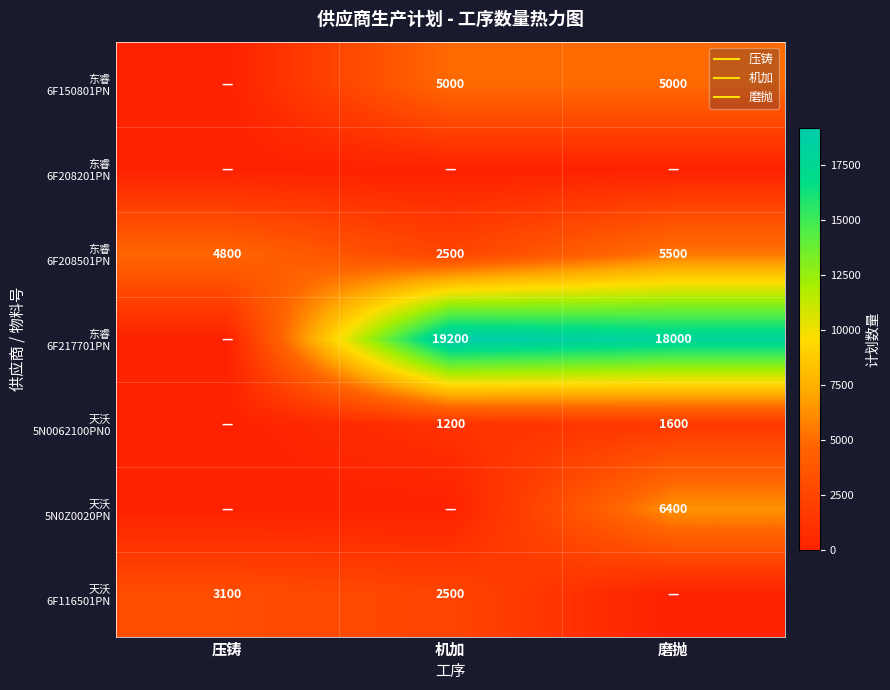

The 东睿 6F208201PN series shows 0 at 磨抛. True or false?

True